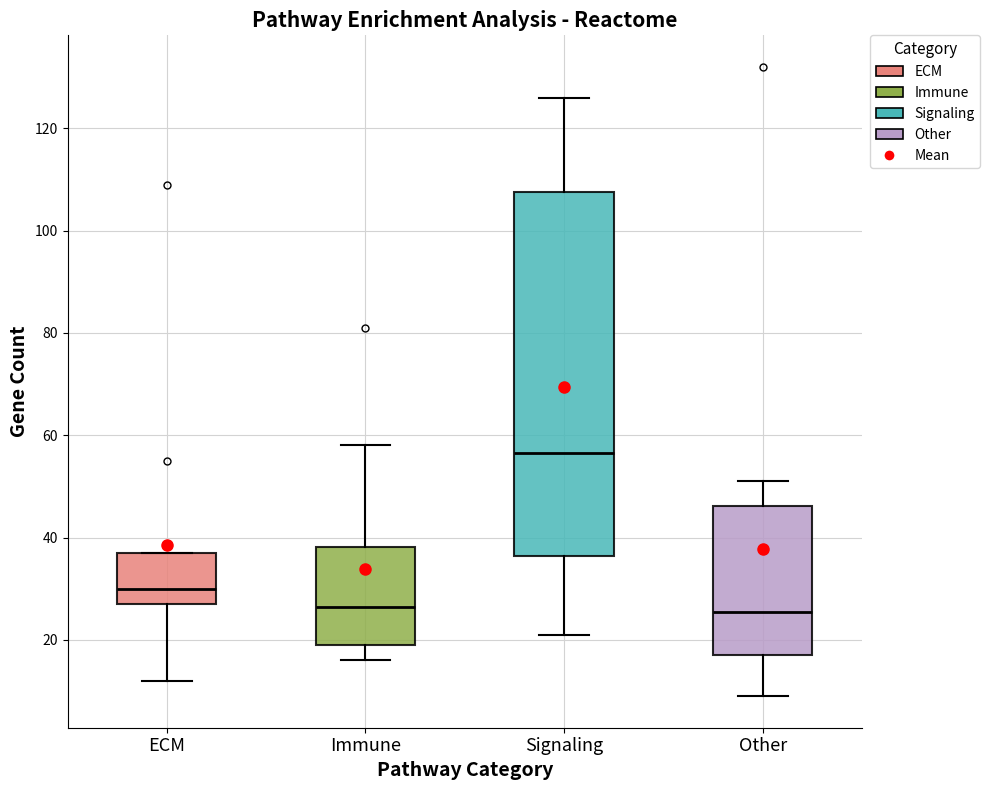

Comparing the boxes themselves (not the whiskers), which one is the tallest?

Signaling